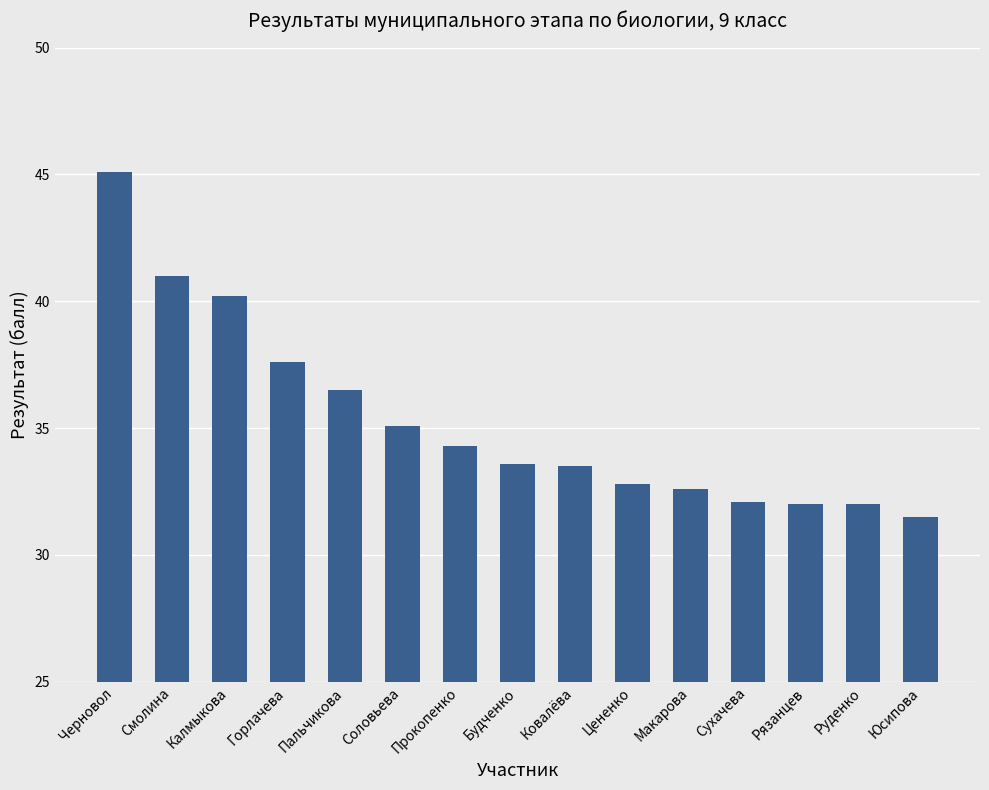

What is the sum of the values at Горлачева and Ковалёва?

71.1